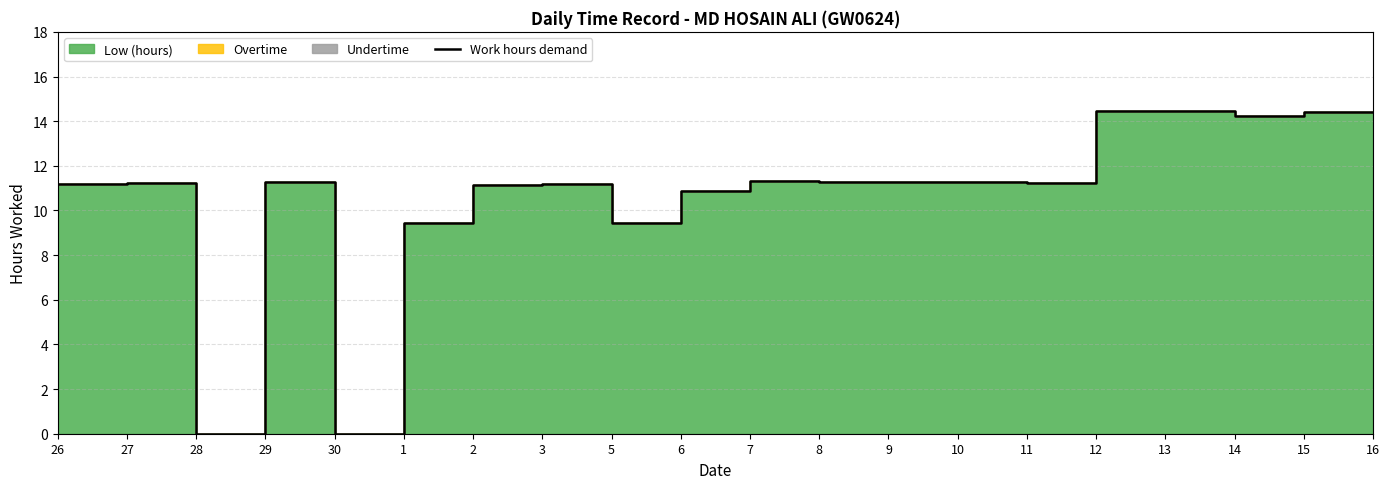

What is the difference between the values at 13 and 10?

3.2